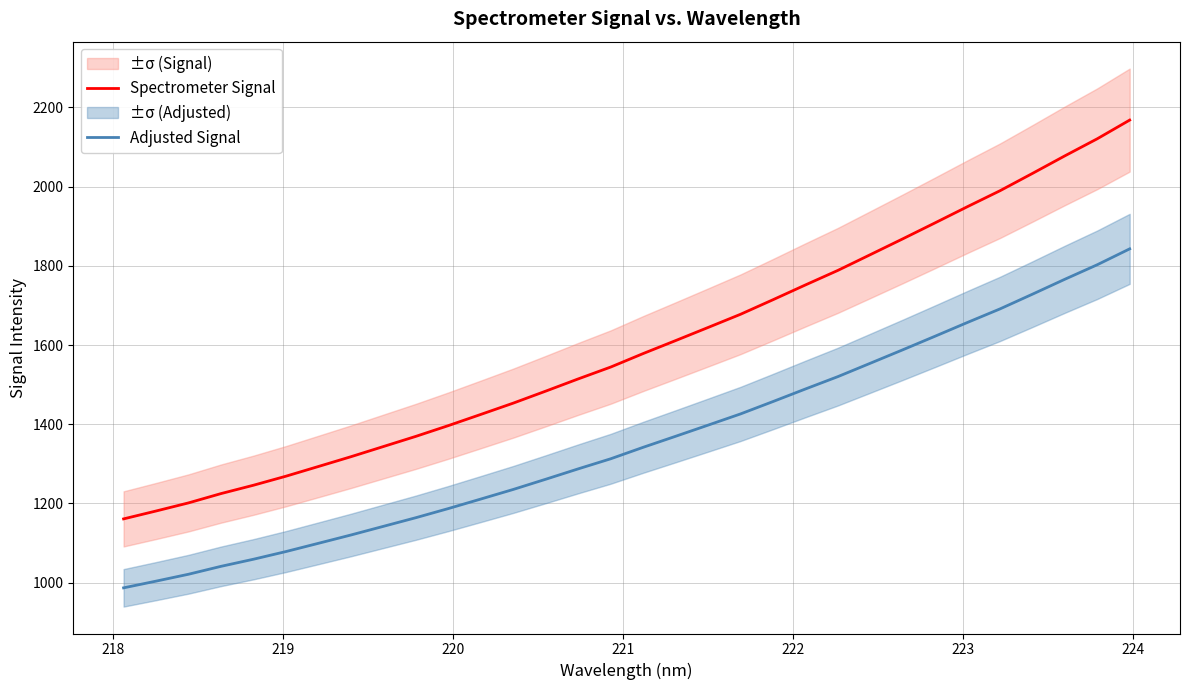

What is the lowest value of the Spectrometer Signal series?

1160.9